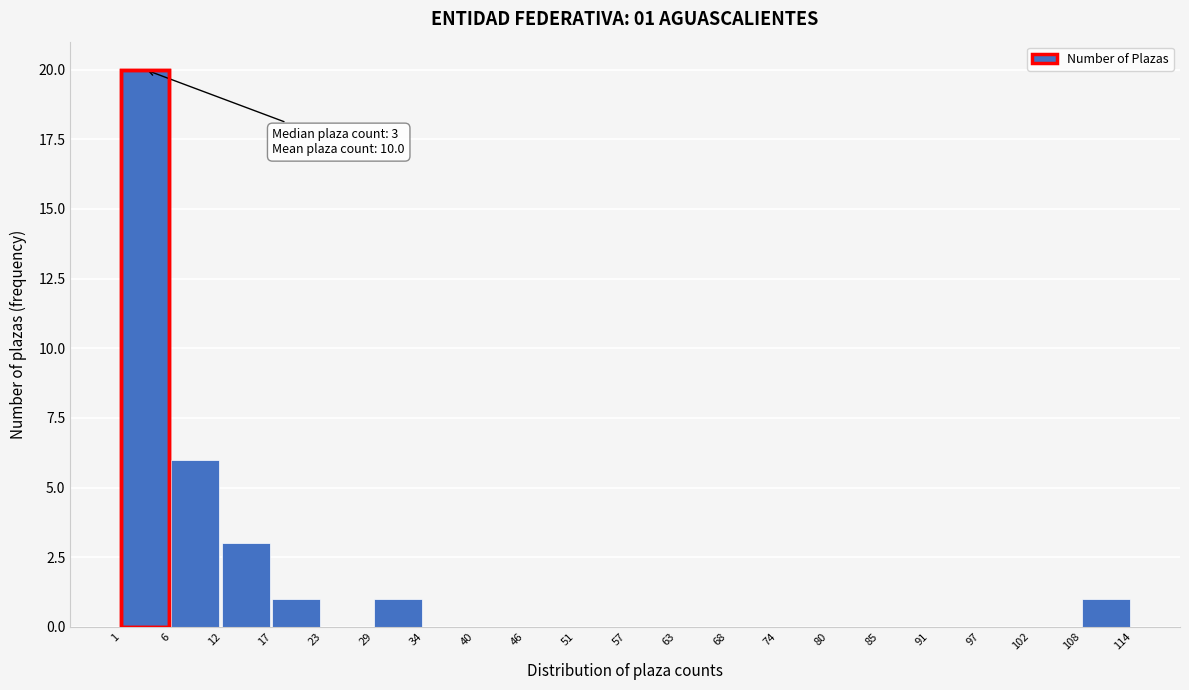

Which range on the x-axis has the tallest bar?

1 to 6